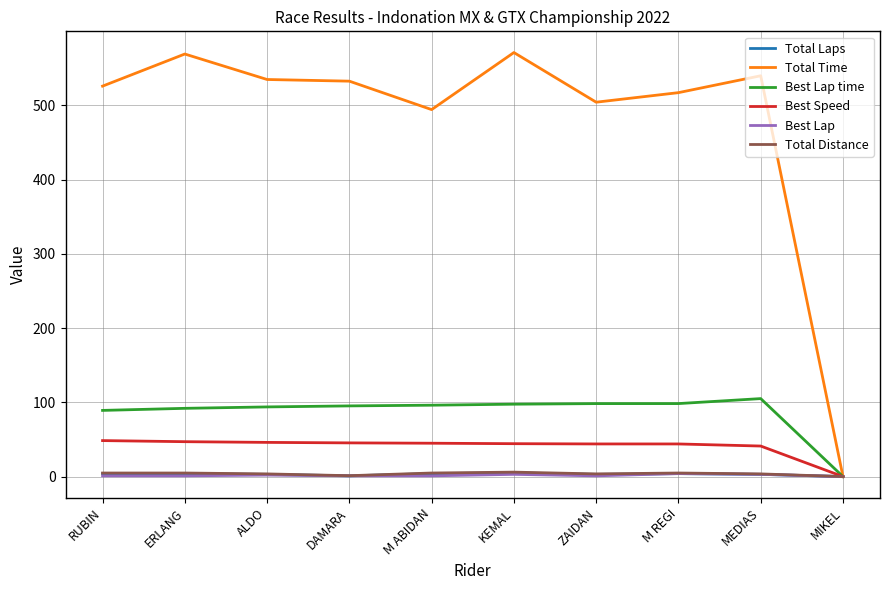

What is the difference between the second highest and minimum values in the Total Distance series?

4.8